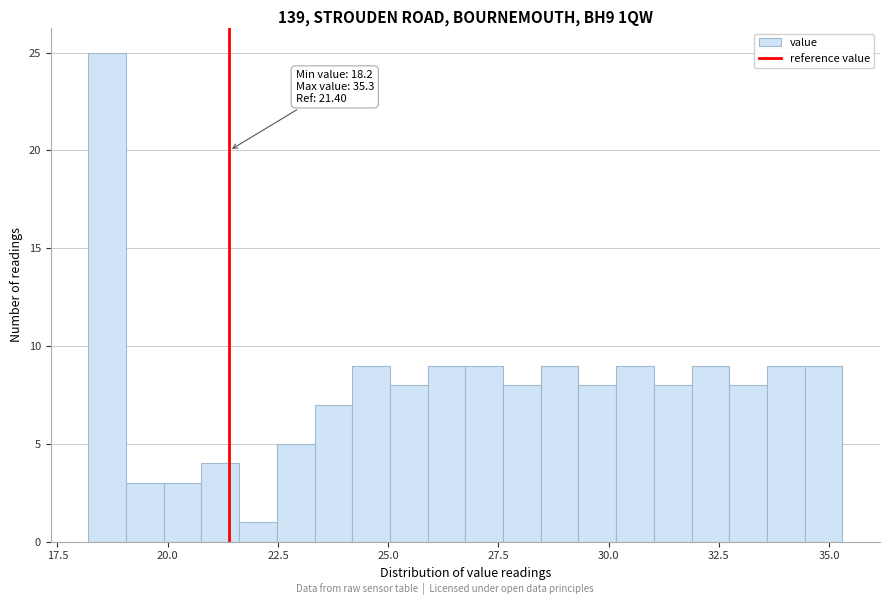

Read against the x-axis, roughly where is the centre of the tallest bar?

18.5